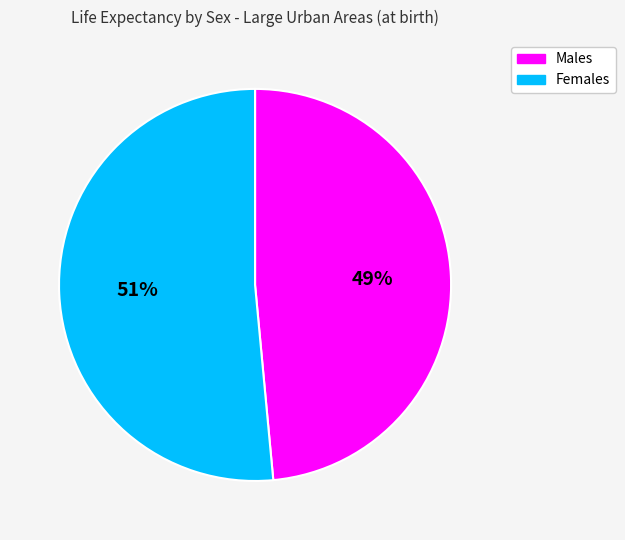

To the nearest percent, what percentage of the pie is Females?

51%